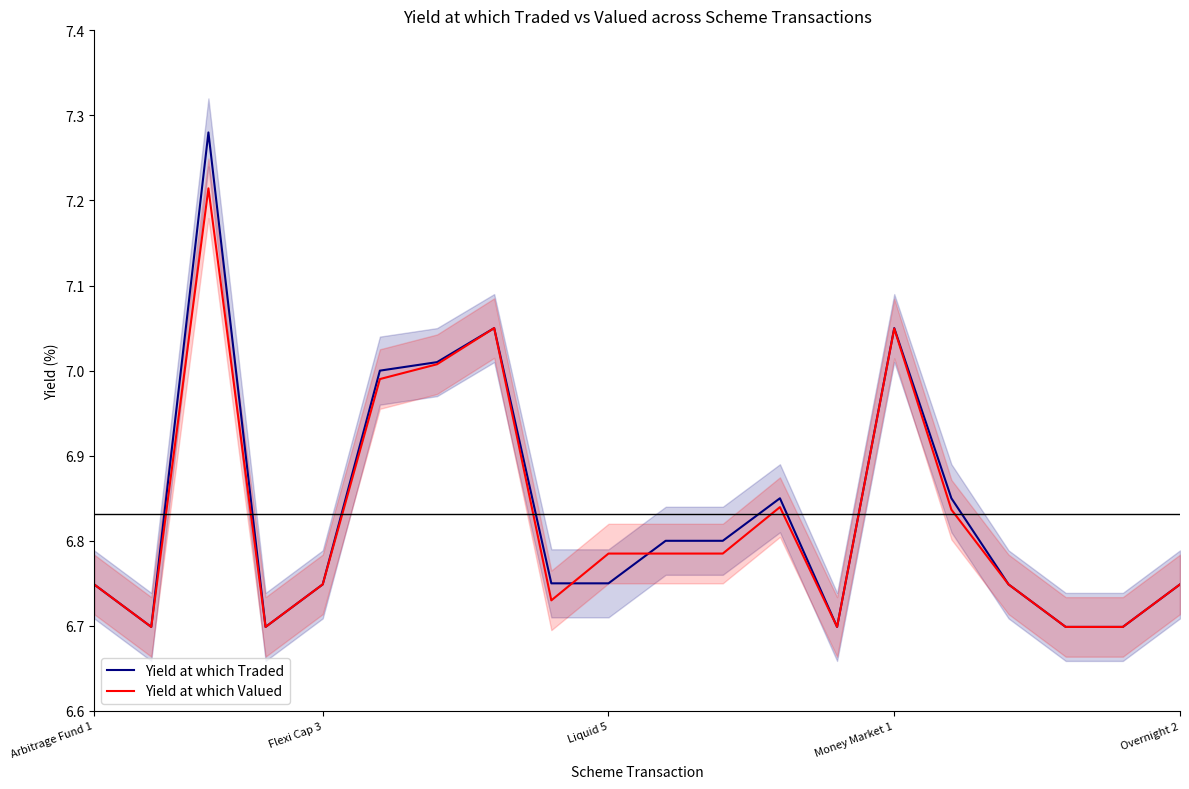

The Yield at which Traded series shows 6.8 at 12. True or false?

True